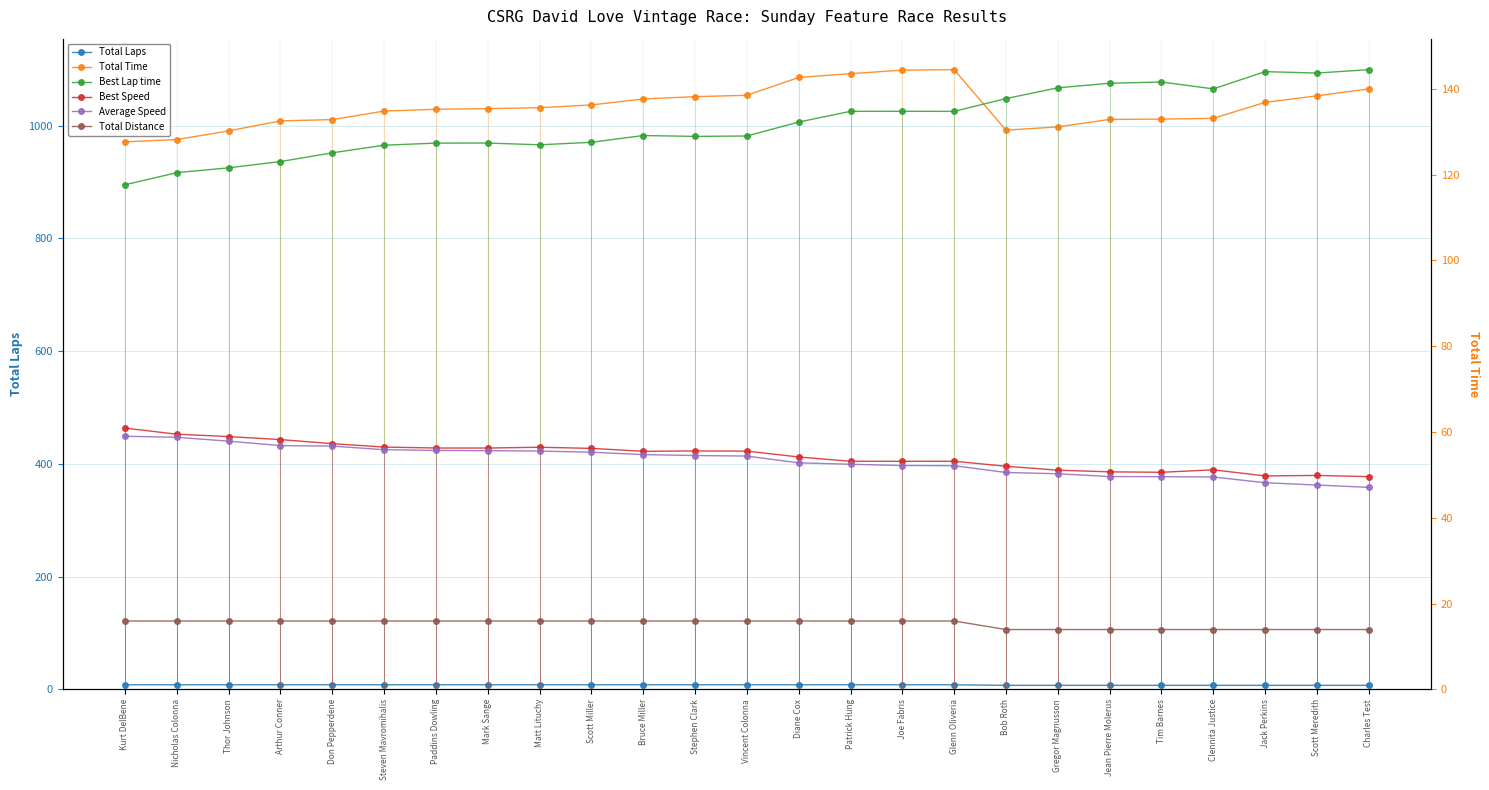

Does the chart have visible grid lines?

Yes